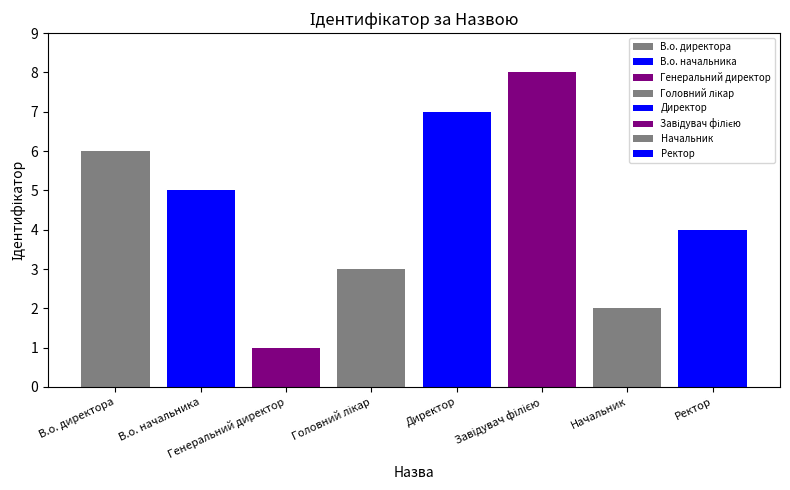

What is the sum of the values at Начальник and Головний лікар?

5